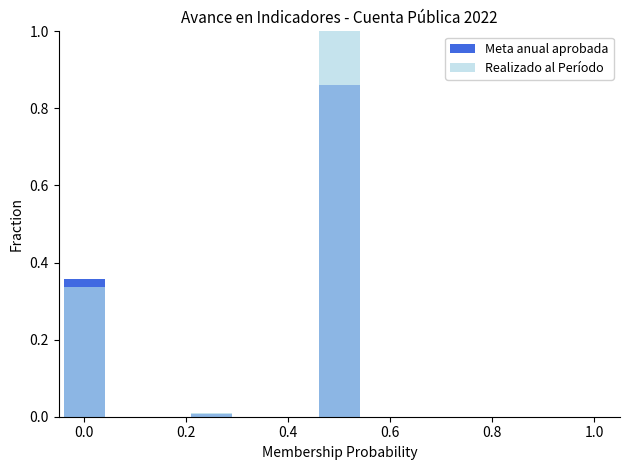

The Meta anual aprobada series shows 0.1 at 0.0. True or false?

False